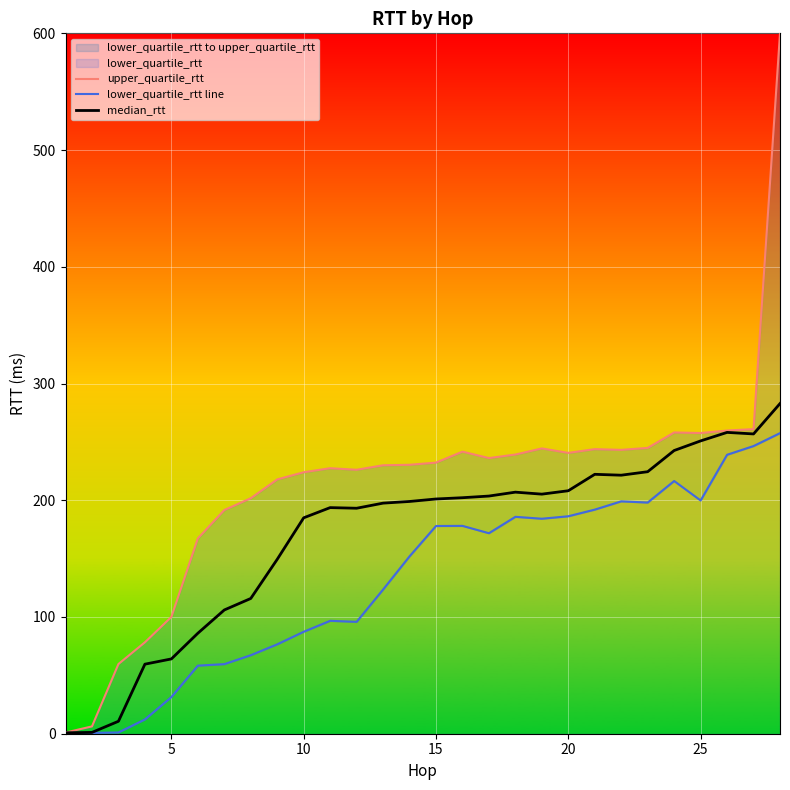

What is the maximum value for upper_quartile_rtt?

600.0